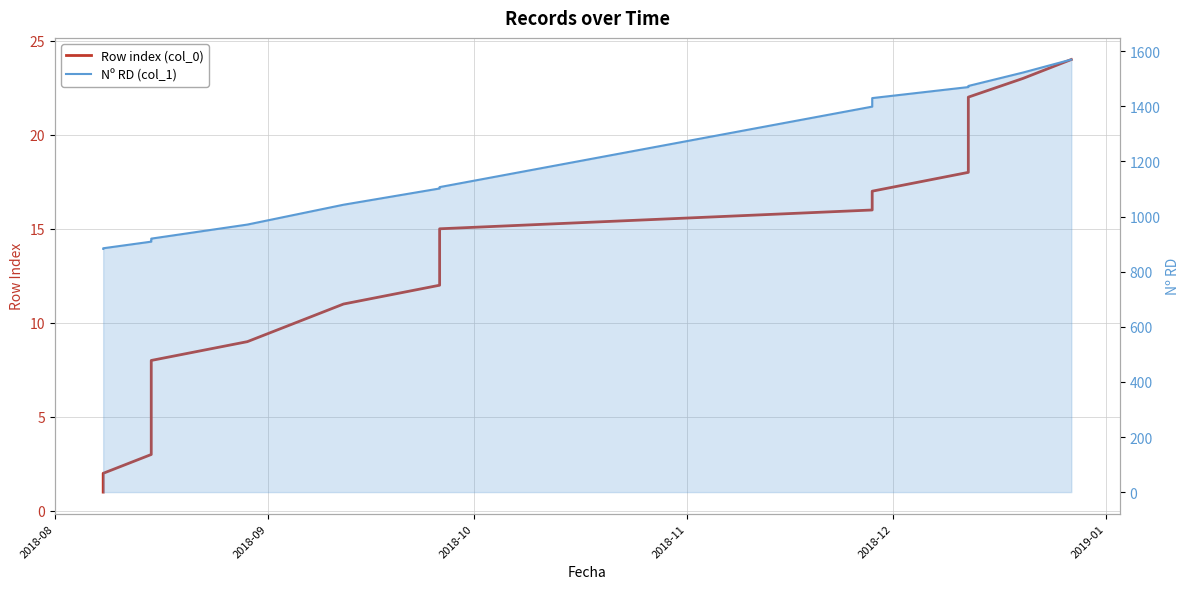

What is the difference between the maximum and minimum values in the Row index (col_0) series?

23